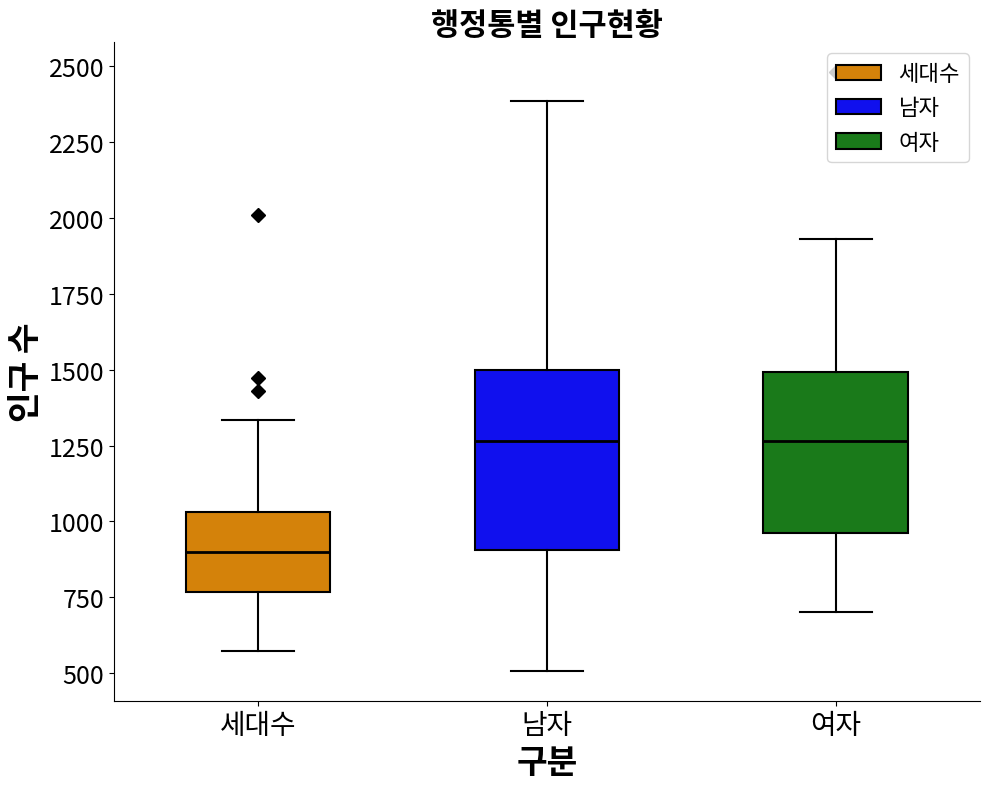

Reading left to right, transcribe this box plot: for each box, give where its median line is, the range the box spans, and where its two whiskers end, as read against the y-axis. The values are not printed on the chart, so give them approximately, as read against the axis.

세대수: median 900, box 750 to 1050, whiskers 550 to 1350
남자: median 1250, box 900 to 1500, whiskers 500 to 2400
여자: median 1250, box 950 to 1500, whiskers 700 to 1950